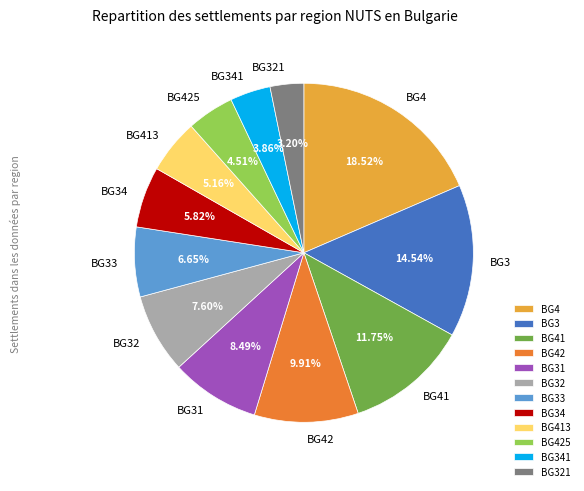

Combined, what portion of the pie is BG41 and BG34?

17.6%